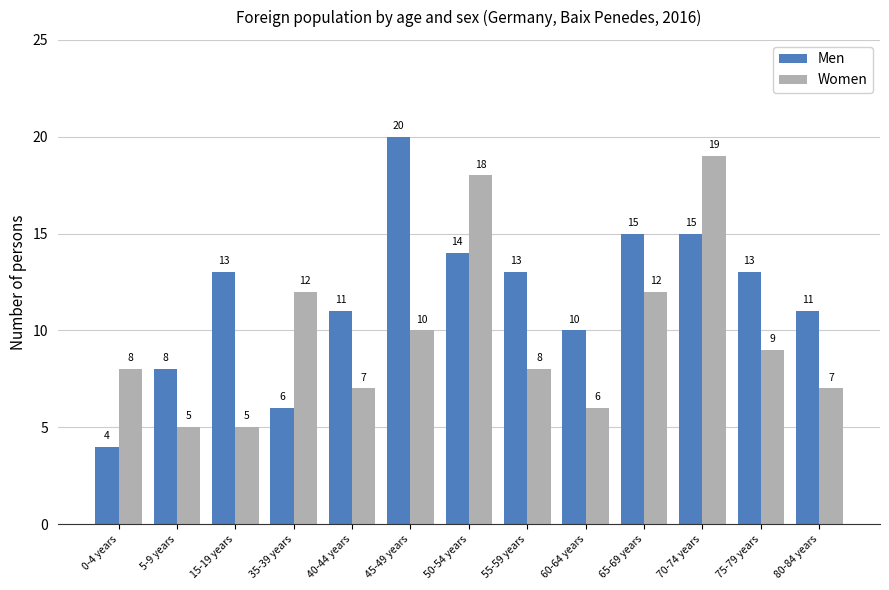

Reading right to left, list all the values displayed in this chart.

Men: 11	13	15	15	10	13	14	20	11	6	13	8	4
Women: 7	9	19	12	6	8	18	10	7	12	5	5	8